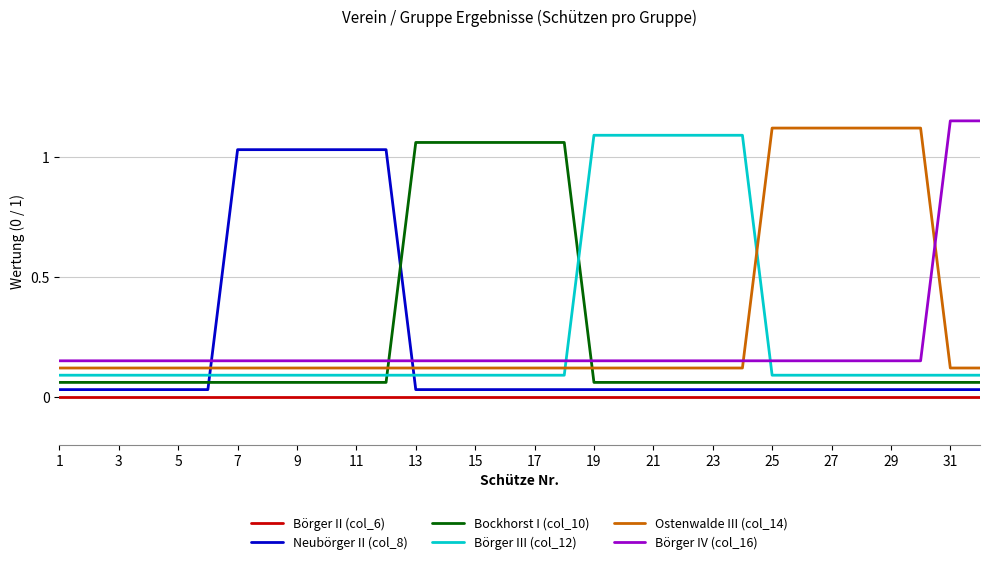

True or false: Börger II (col_6) and Ostenwalde III (col_14) intersect in this chart.

False